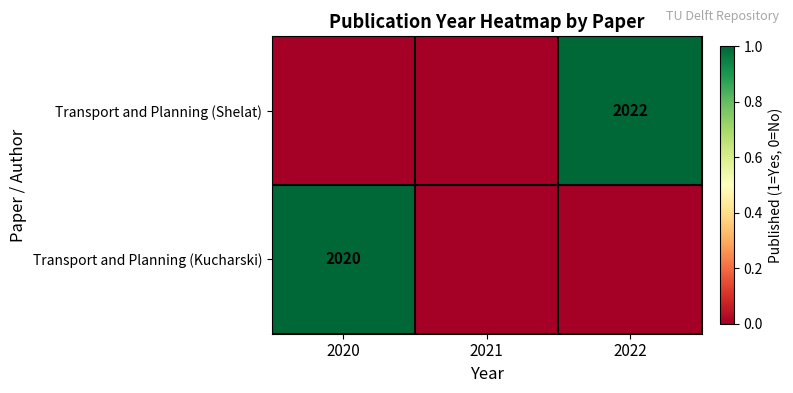

Count the number of data series in this chart.

2